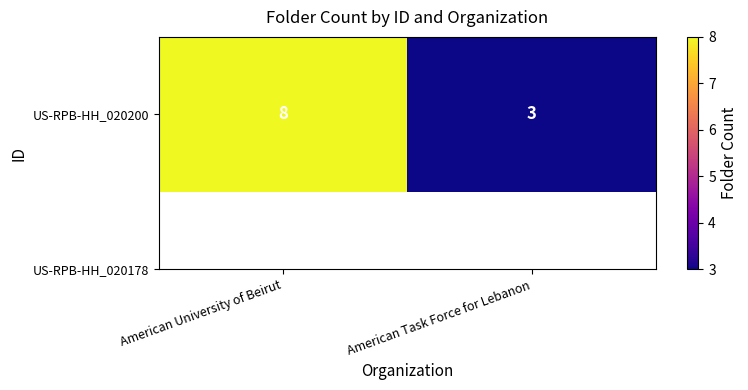

At which category does the chart reach its minimum across all series?

American Task Force for Lebanon